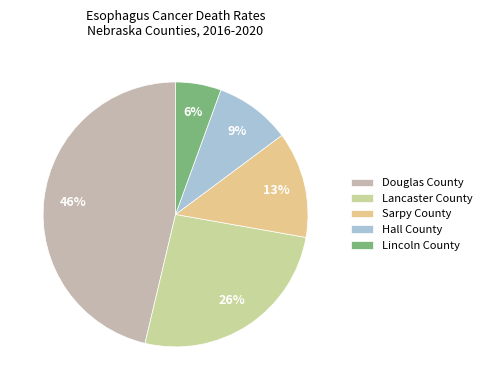

Is Lincoln County the majority of the pie?

No